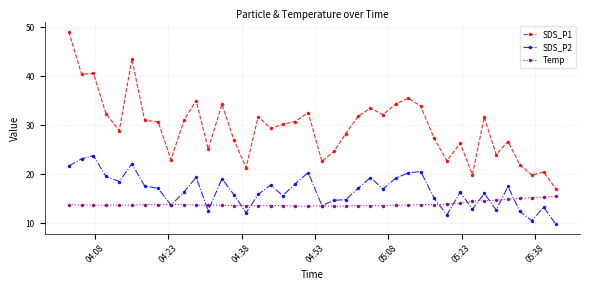

True or false: SDS_P2 has more than 0 interior local peaks.

True